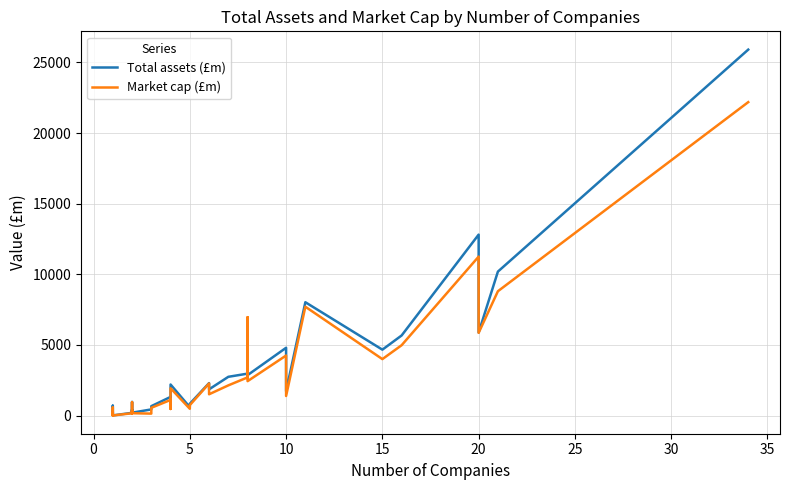

Which series changed the most between 10 and 15?

Total assets (£m)